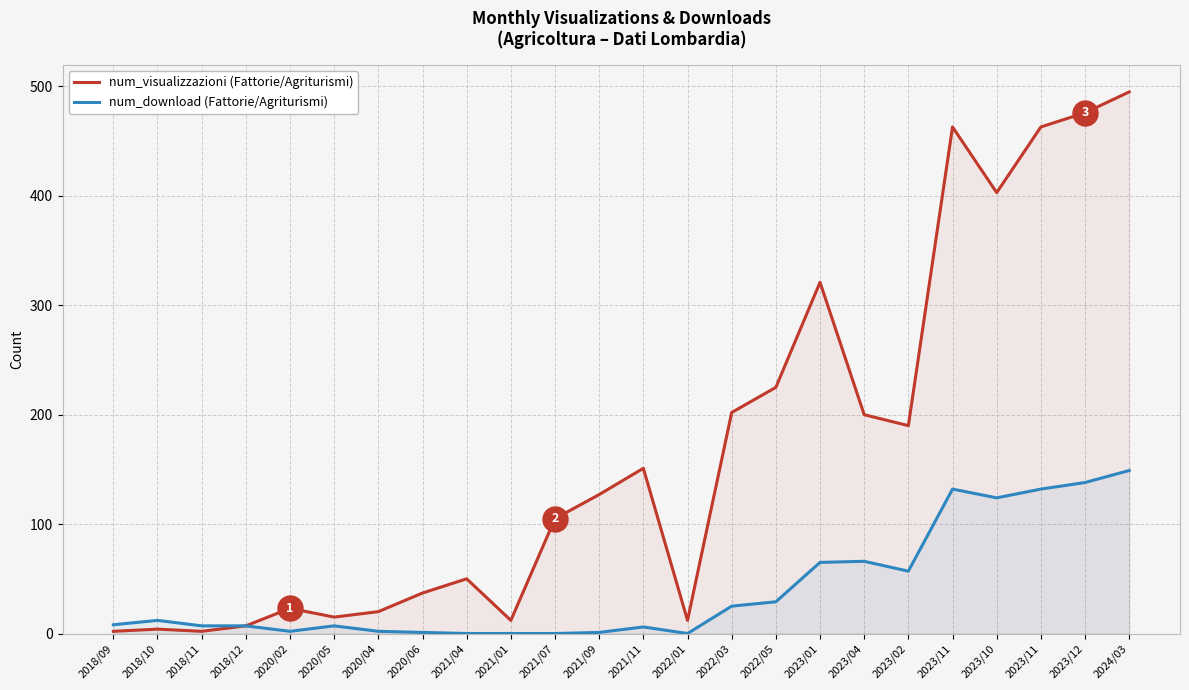

Is it true that num_visualizzazioni (Fattorie/Agriturismi) equals 4 at 2018/10?

True